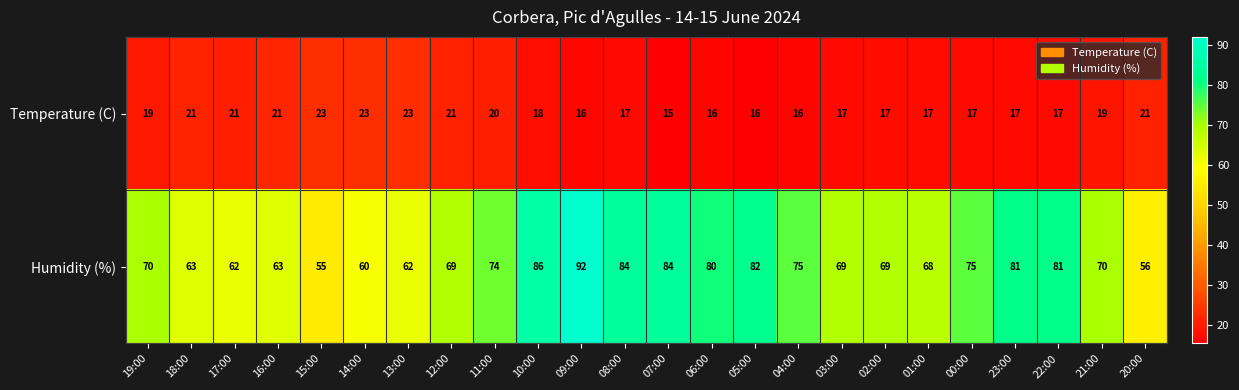

Which series has the largest range (max minus min)?

Humidity (%)